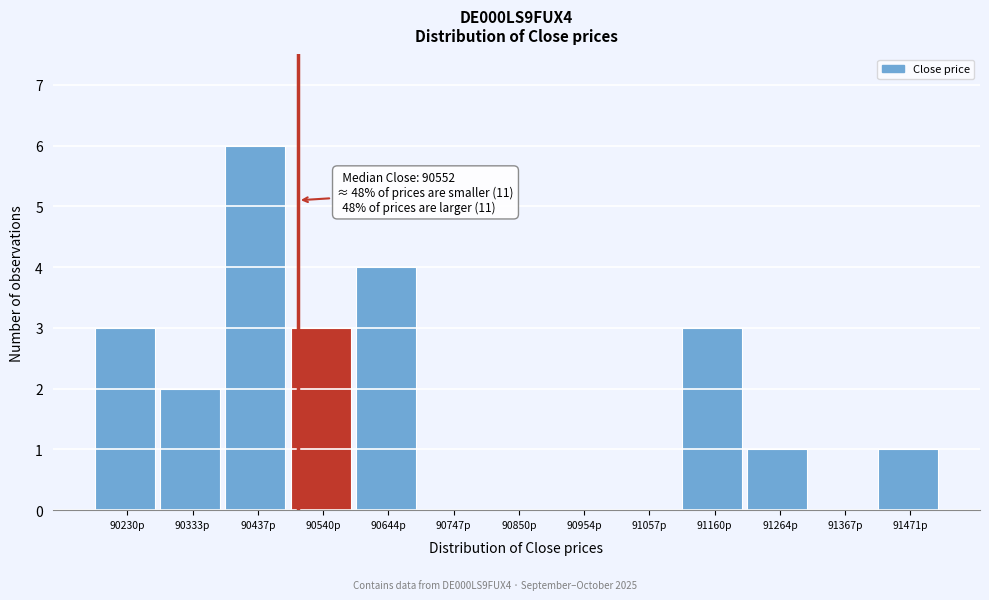

Reading left to right, what are all the values shown in this chart?

90230p=3	90333p=2	90437p=6	90540p=3	90644p=4	90747p=0	90850p=0	90954p=0	91057p=0	91160p=3	91264p=1	91367p=0	91471p=1